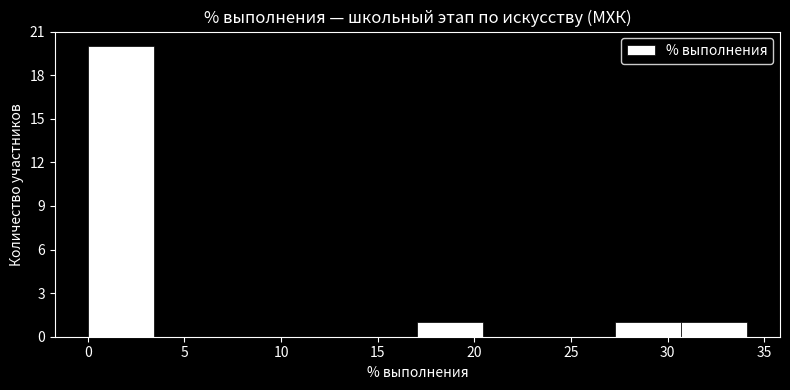

What is the height of the bar covering 30.5 to 34.0 on the x-axis? Neither the bar edges nor the heights are printed on the chart, so give them approximately, as read against the axes.

1